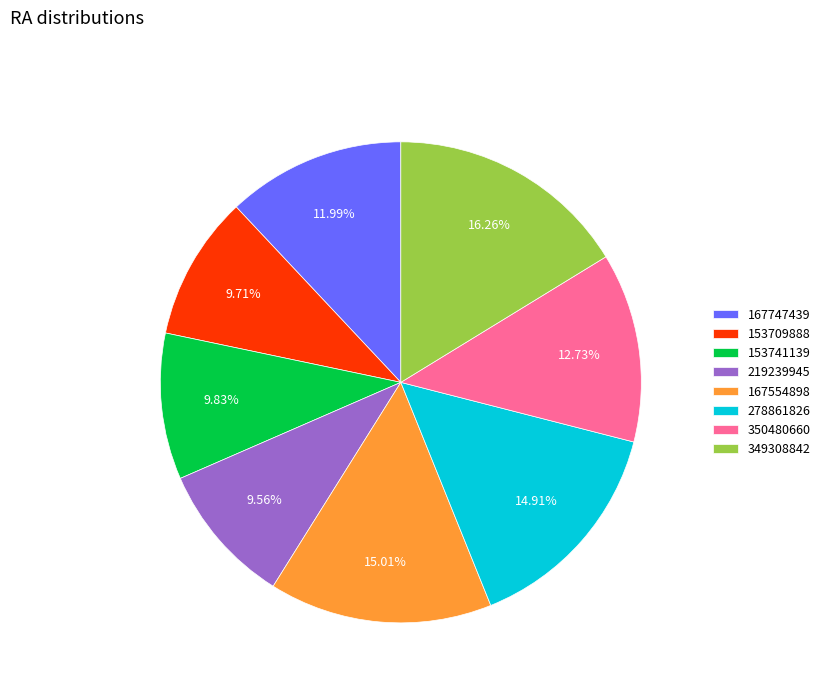

The 278861826 slice represents 28% of the pie. True or false?

False